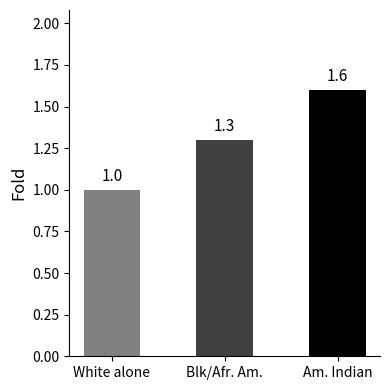

How many data points does each series have?

3